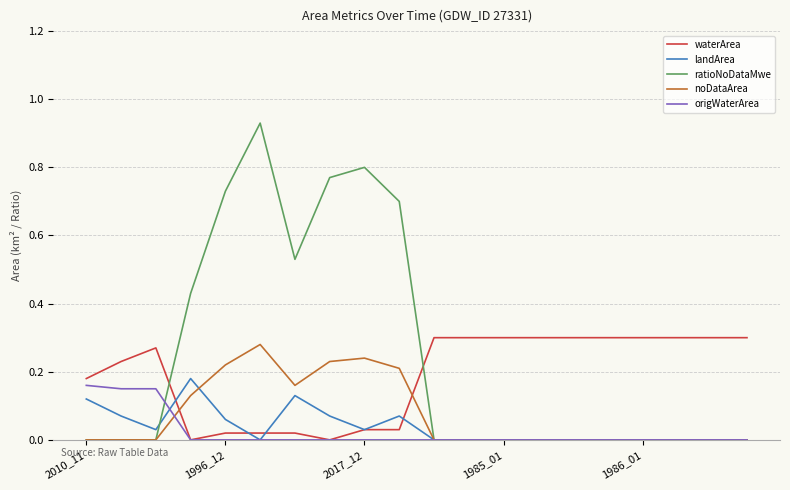

After their last crossing, which series has the higher values: noDataArea or waterArea?

waterArea